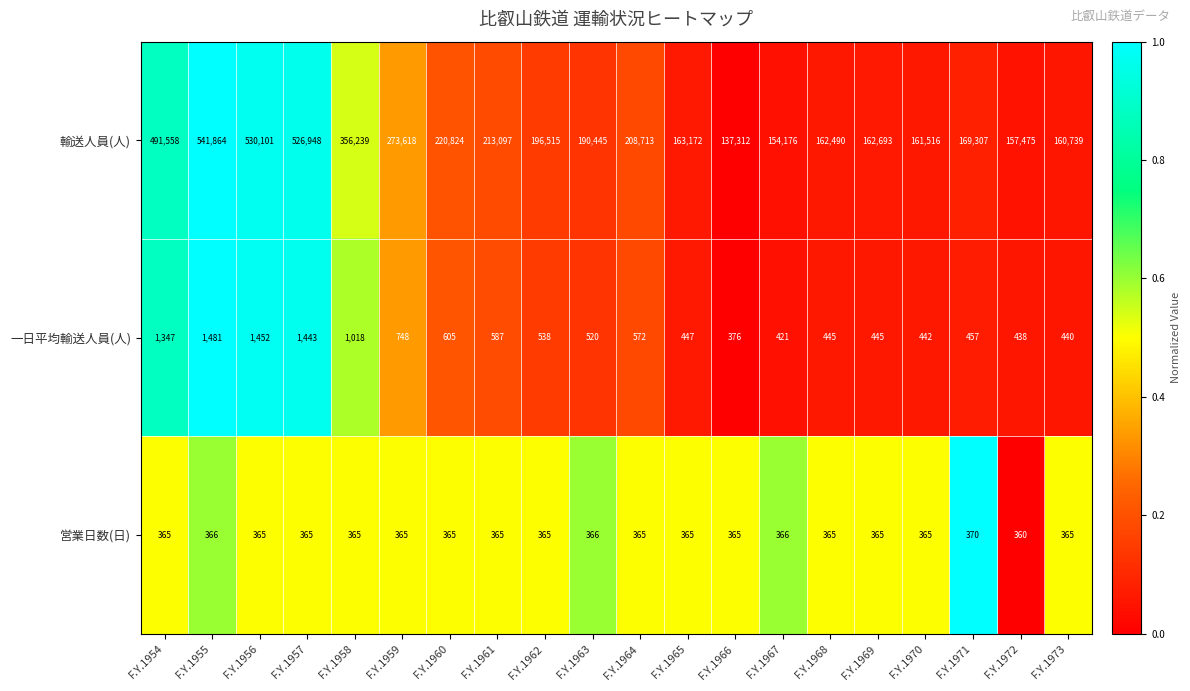

Rank the series by their maximum value, from highest to lowest.

輸送人員(人), 一日平均輸送人員(人), 営業日数(日)